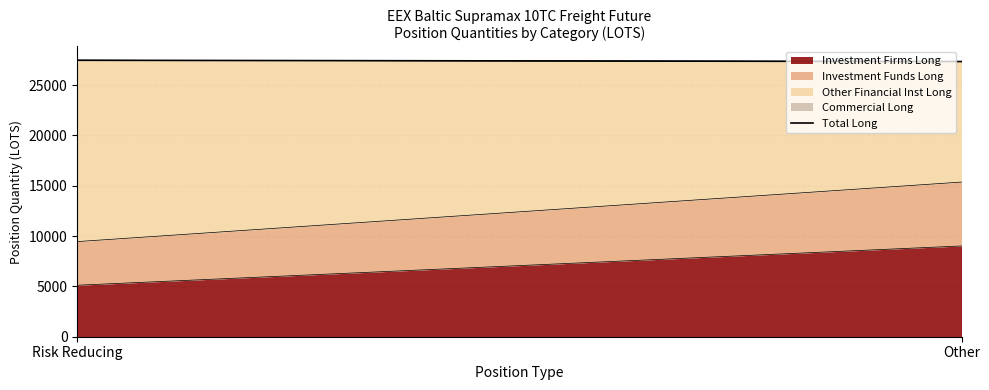

What is the ratio of the value at Other to the value at Risk Reducing?

1.0